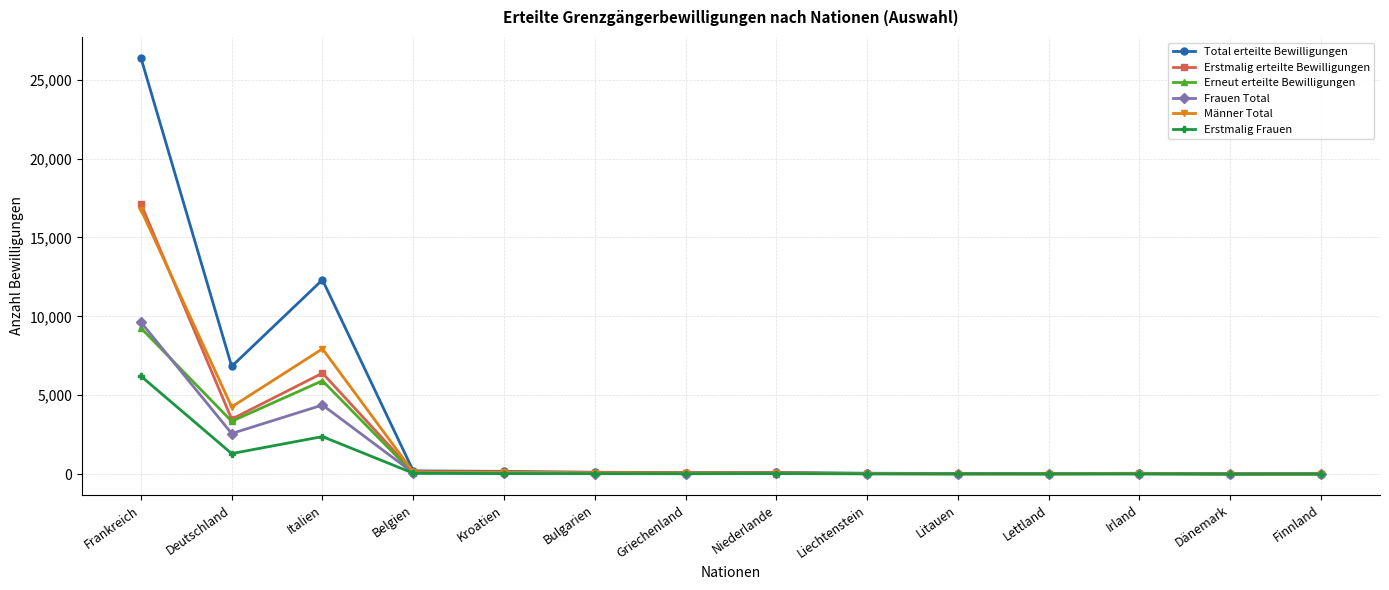

At which label does Total erteilte Bewilligungen reach its peak?

Frankreich